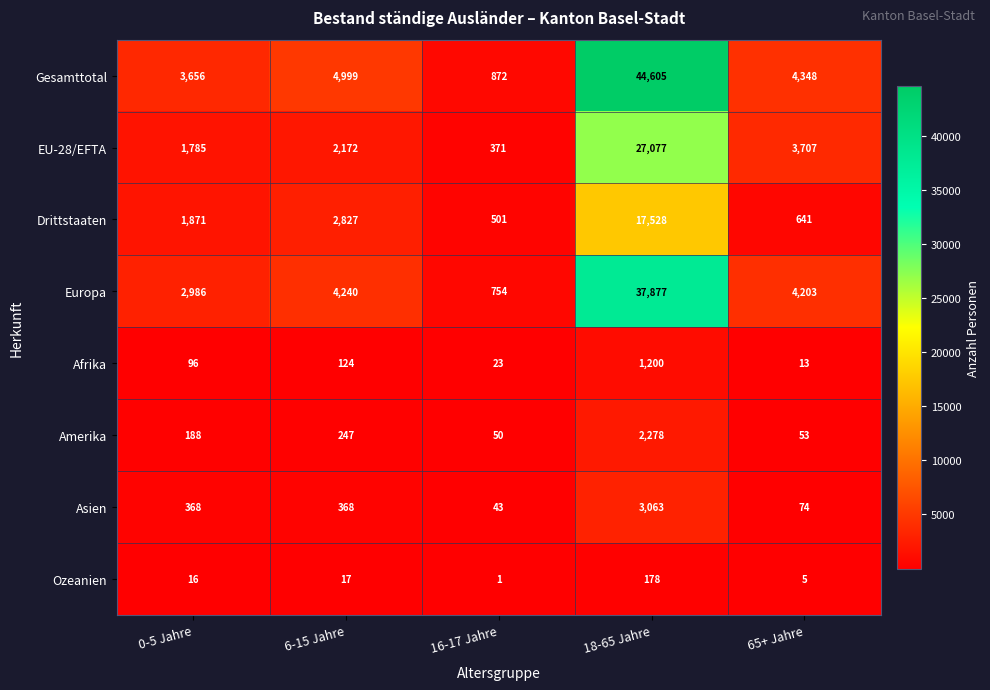

What is the spread (max minus min) of values at 65+ Jahre?

4343